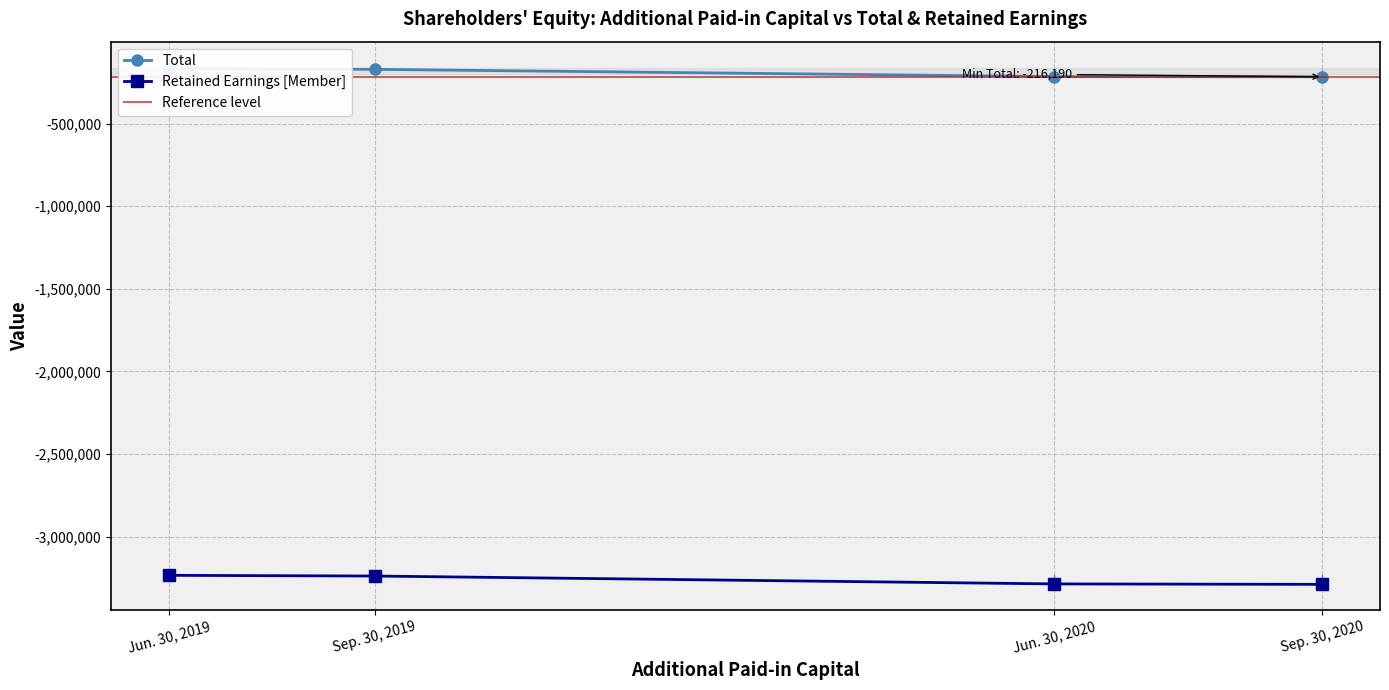

Reading right to left, list all the values displayed in this chart.

Total: -216190	-215007	-171009	-168002
Retained Earnings [Member]: -3289313	-3286642	-3238875	-3234726